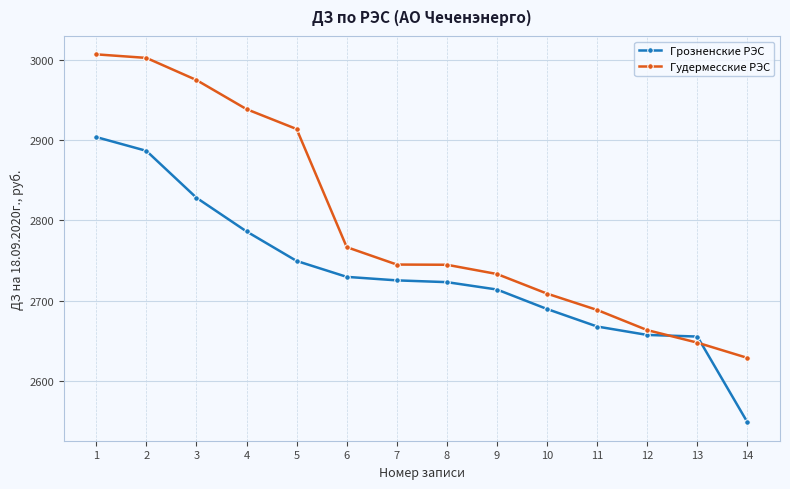

At how many categories does at least one series exceed 2995?

2